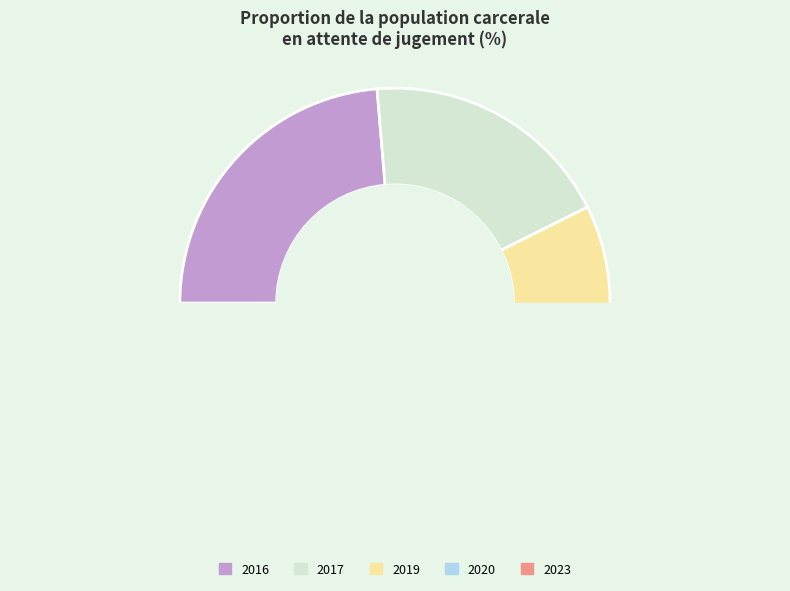

The 2019 slice represents 19% of the pie. True or false?

True